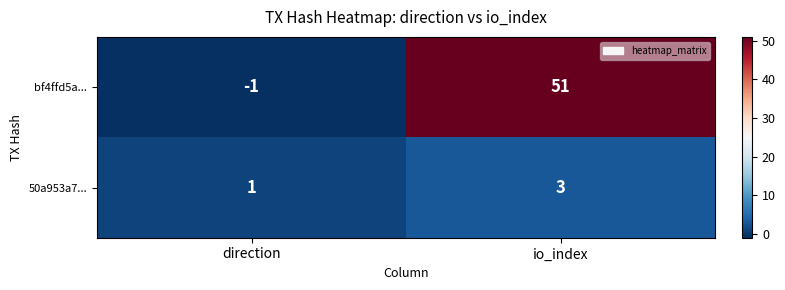

How many data points does each series have?

2